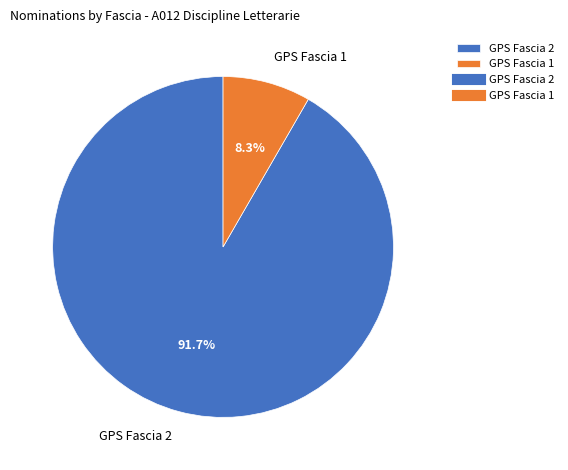

True or false: GPS Fascia 2 accounts for 92% of the total.

True